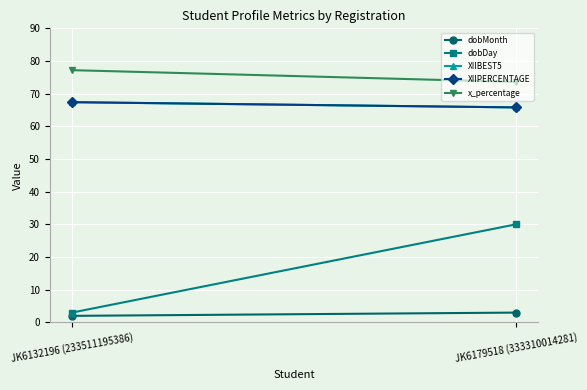

What is the value of the dobDay point at the 1st from the left?

3.0